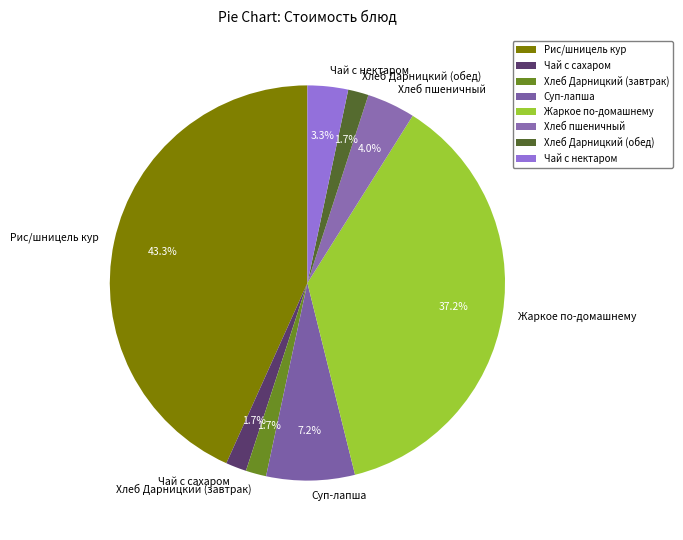

How much of the chart is everything except Суп-лапша?

92.8%